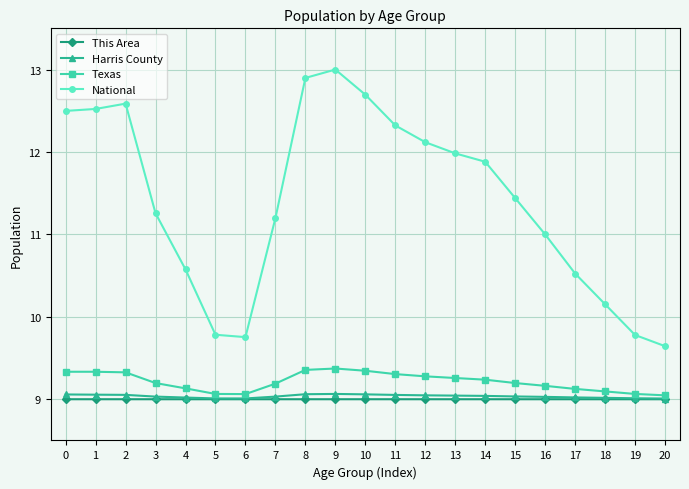

What is the value of the Harris County point at the 18th from the left?

9.0